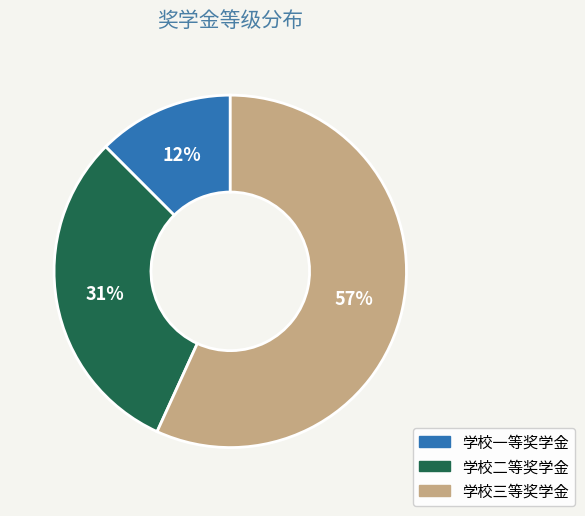

True or false: 学校二等奖学金 accounts for 19% of the total.

False